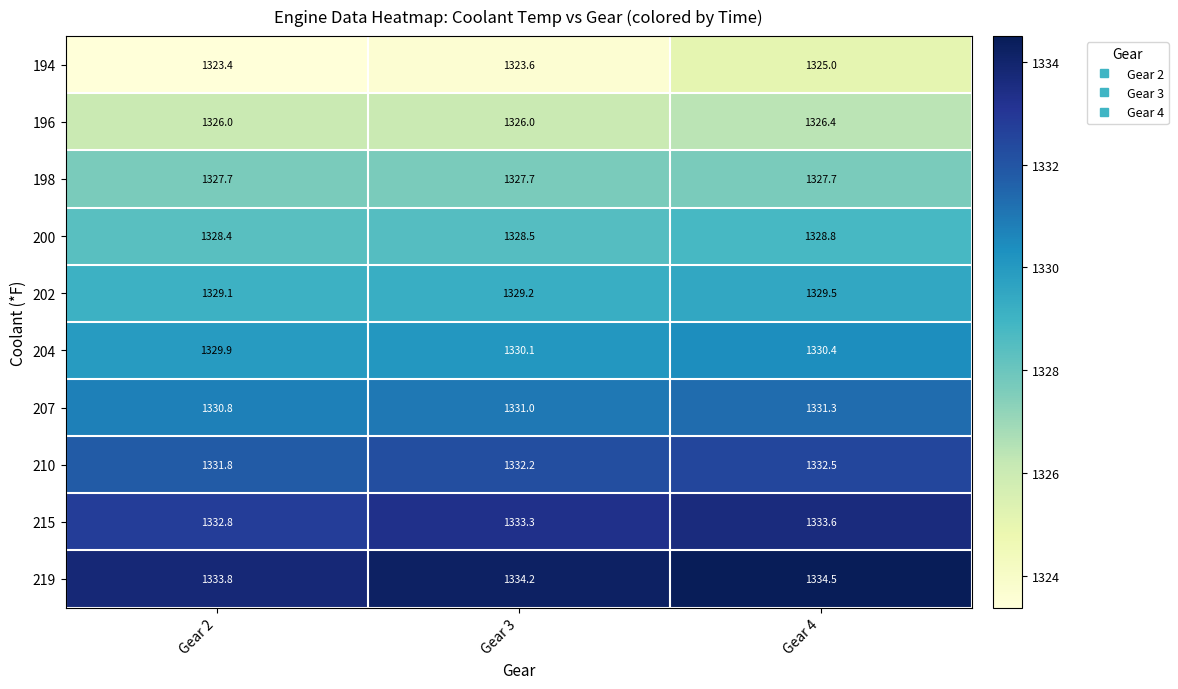

What is the difference between the maximum and minimum values in the 207 series?

0.5